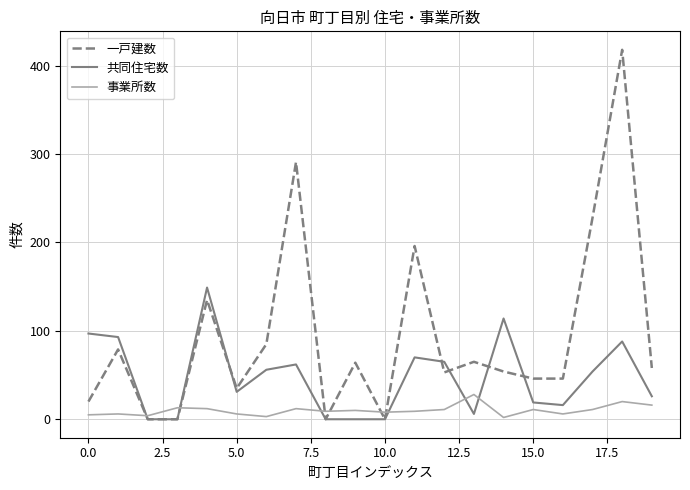

What is the greatest value displayed?

418